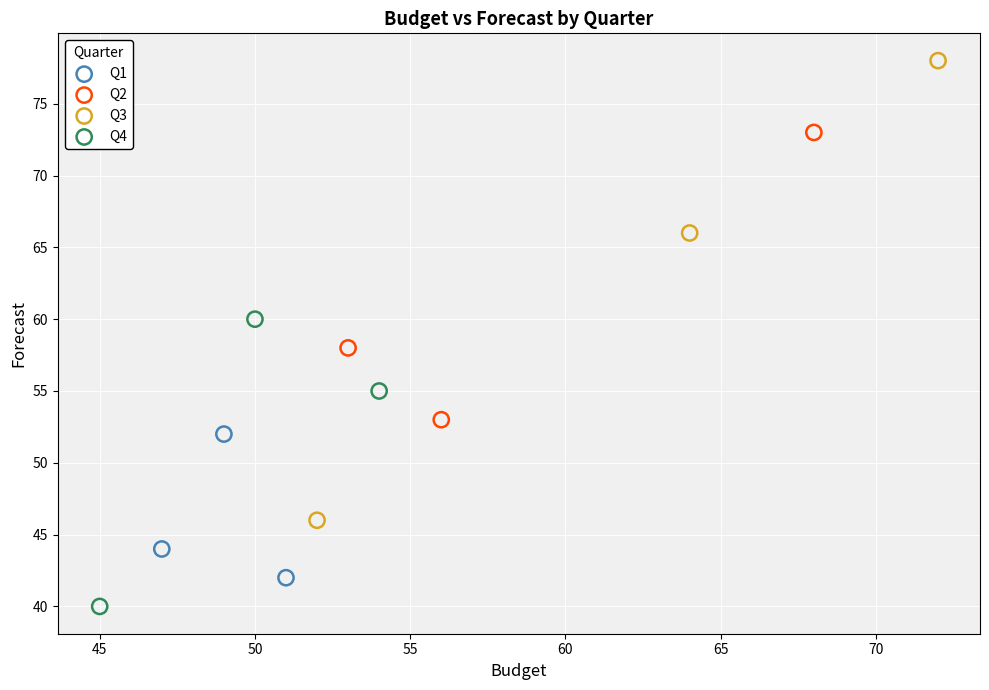

Which series contains the highest Y value?

Q3